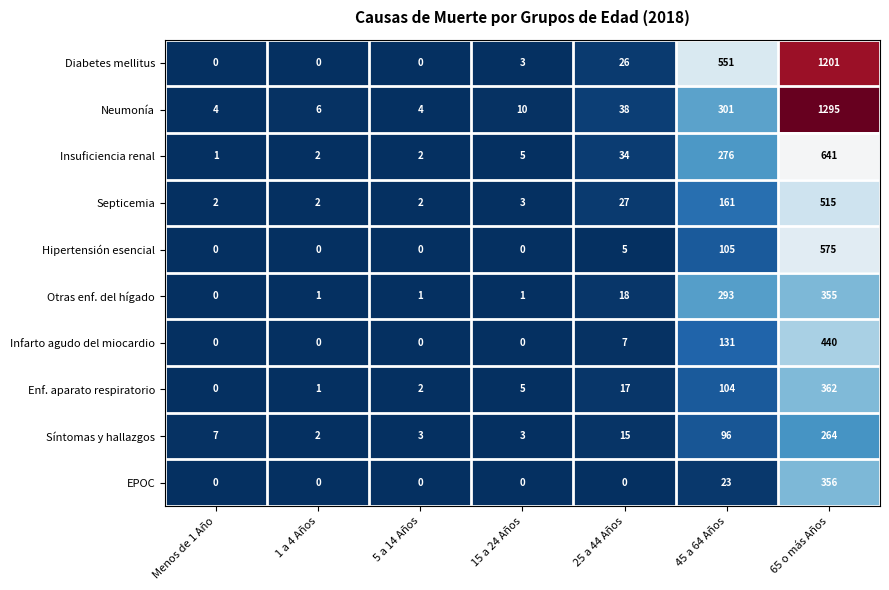

What is the difference between the maximum and minimum values in the Síntomas y hallazgos series?

262